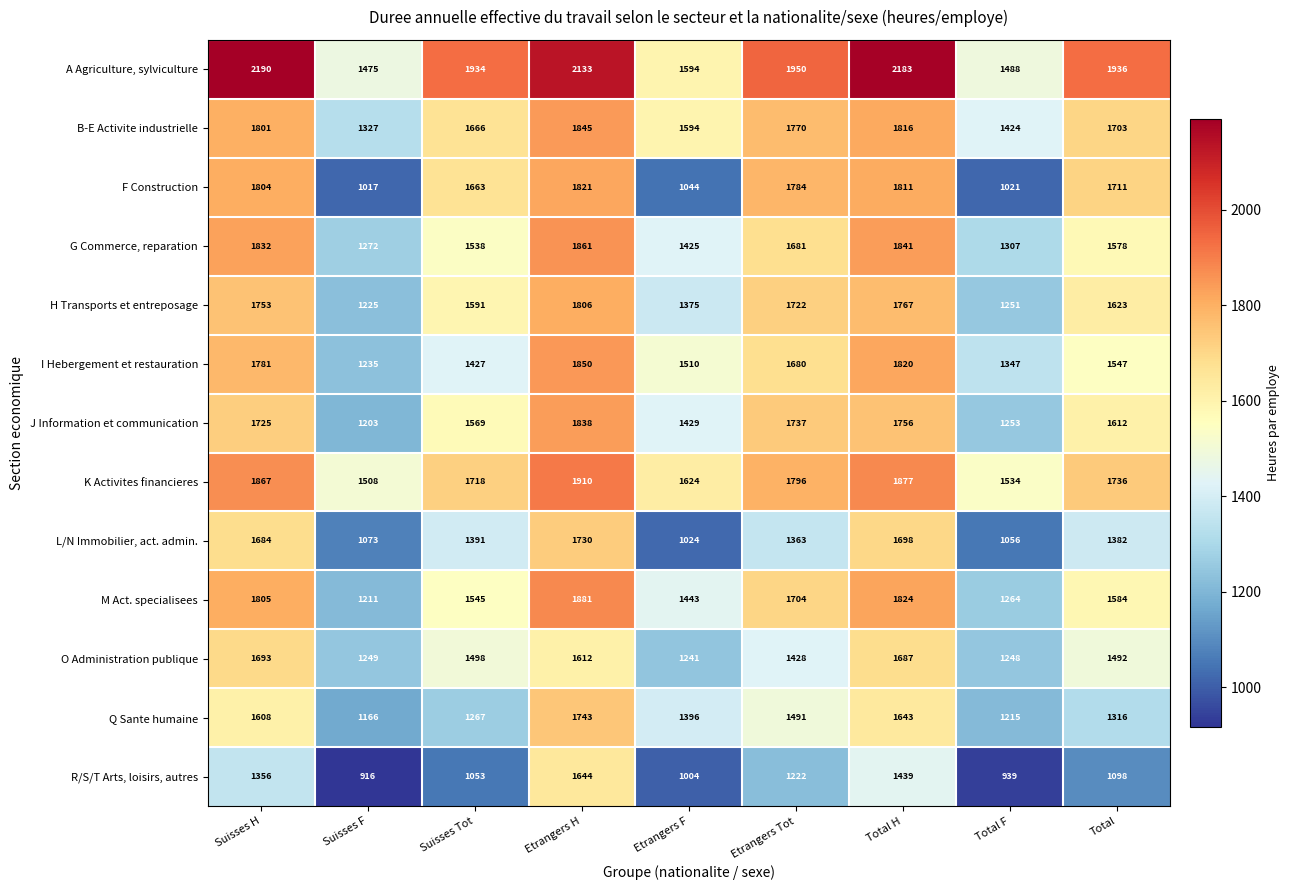

What is the spread (max minus min) of values at Etrangers F?

620